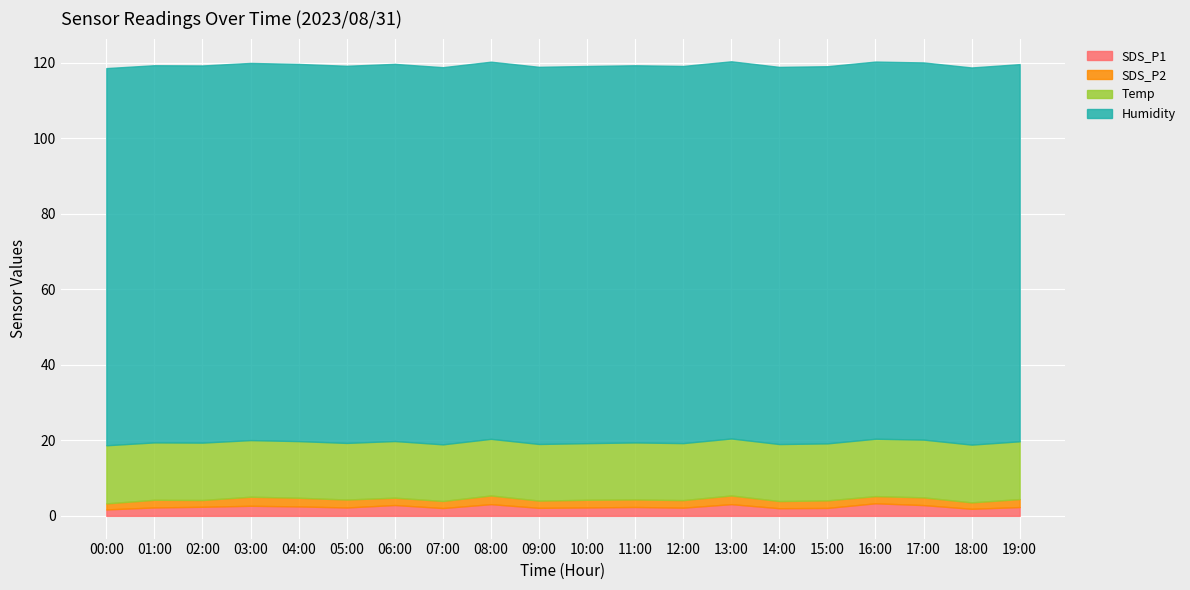

True or false: Humidity and SDS_P2 cross at least once.

False